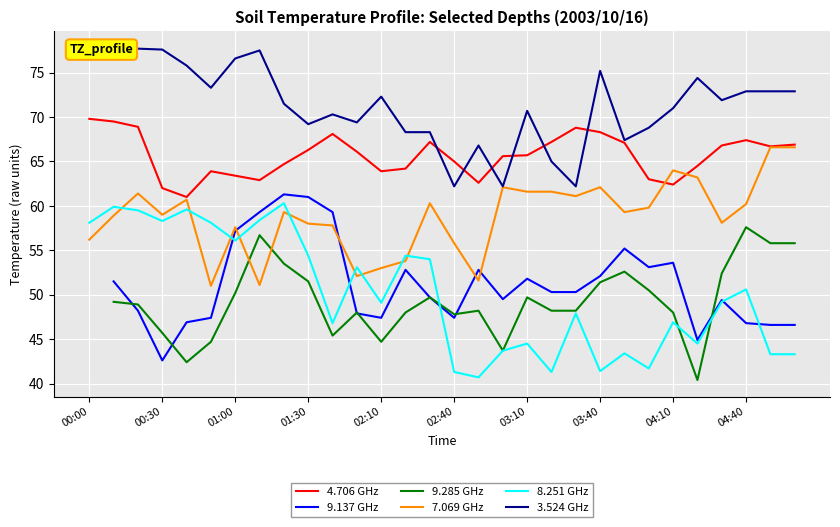

True or false: 4.706 GHz and 8.251 GHz cross at least once.

False